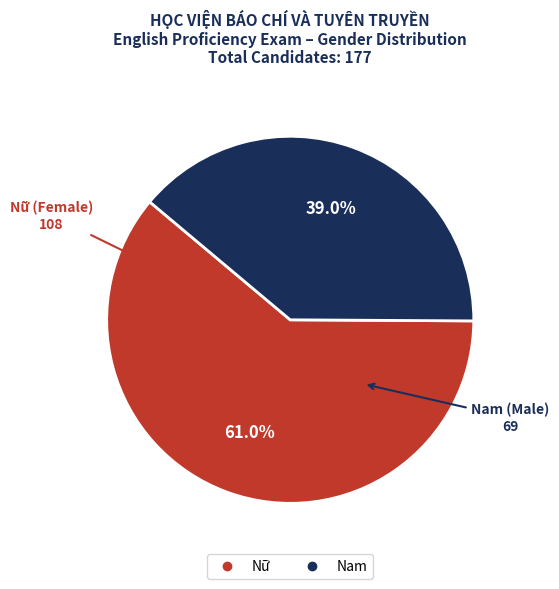

Is it true that Nữ is 61% of the pie?

True